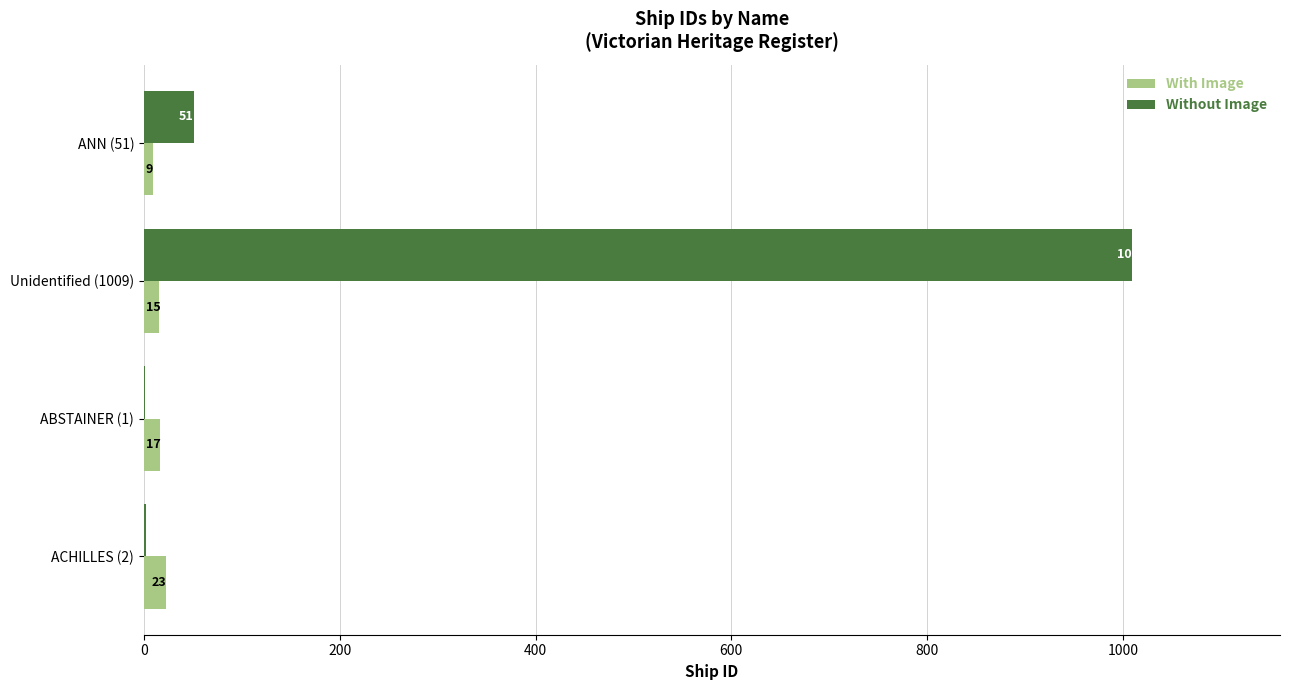

What is the maximum value shown in the chart?

1009